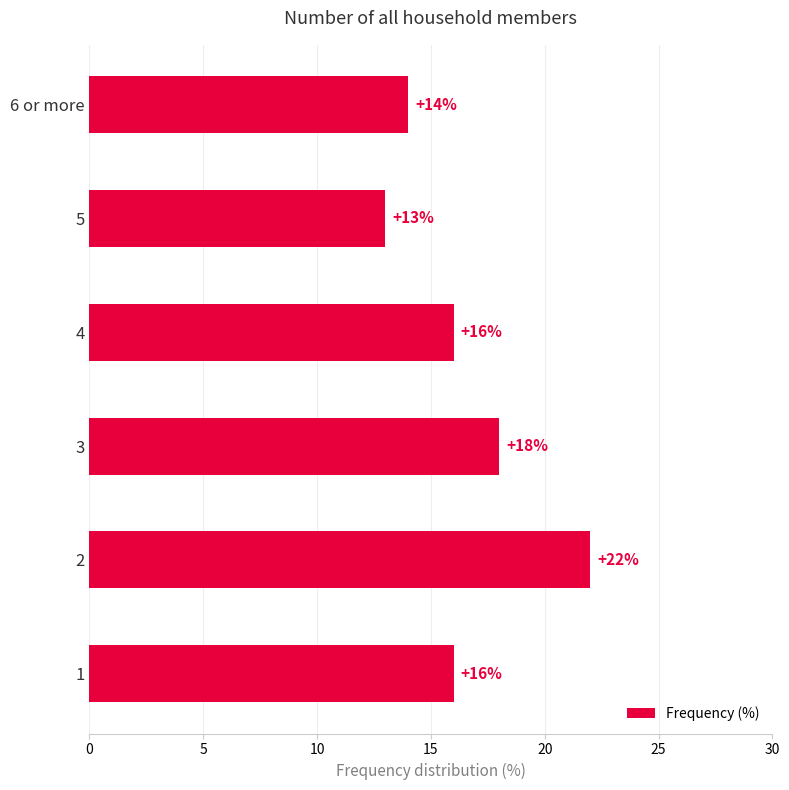

Reading bottom to top, transcribe all the data shown in this chart.

16	22	18	16	13	14